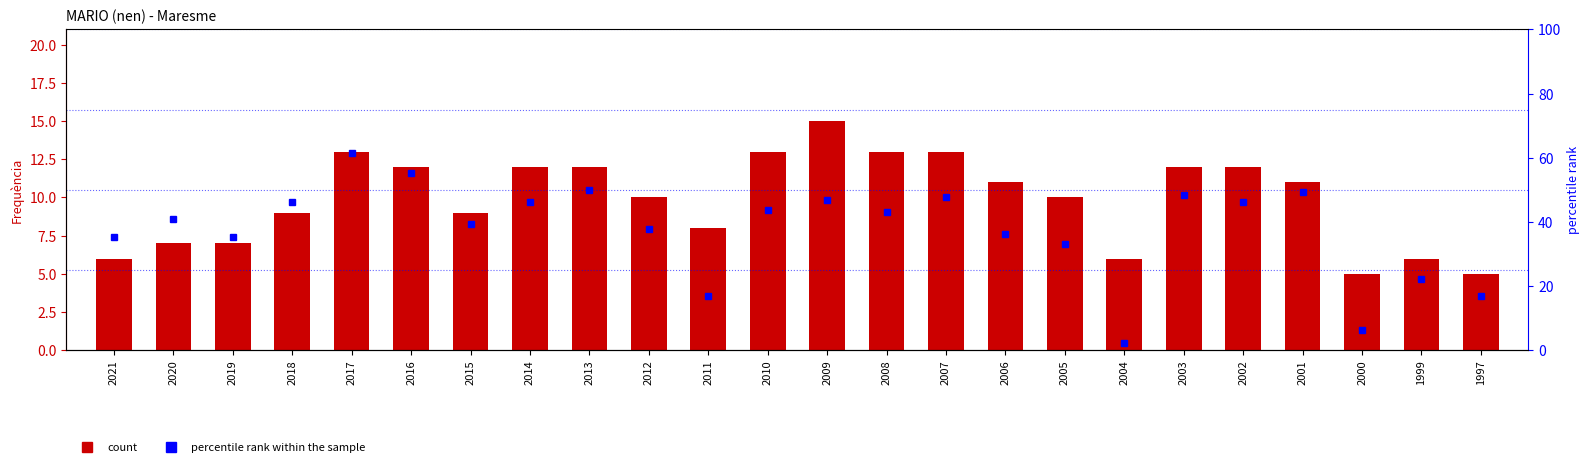

Reading left to right, extract all data points from this chart.

count: 6.0	7.0	7.0	9.0	13.0	12.0	9.0	12.0	12.0	10.0	8.0	13.0	15.0	13.0	13.0	11.0	10.0	6.0	12.0	12.0	11.0	5.0	6.0	5.0
percentile rank within the sample: 35.4	40.8	35.4	46.2	61.5	55.4	39.2	46.2	50.0	37.7	16.9	43.8	46.9	43.1	47.7	36.2	33.1	2.3	48.5	46.2	49.2	6.2	22.3	16.9